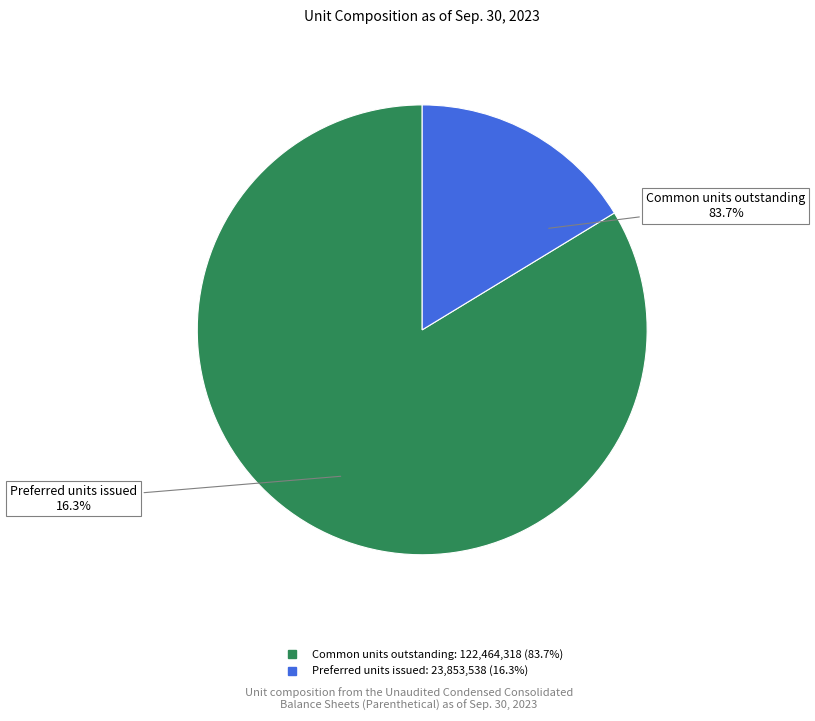

What is the change in value from Common units outstanding to Preferred units issued?

-98610780